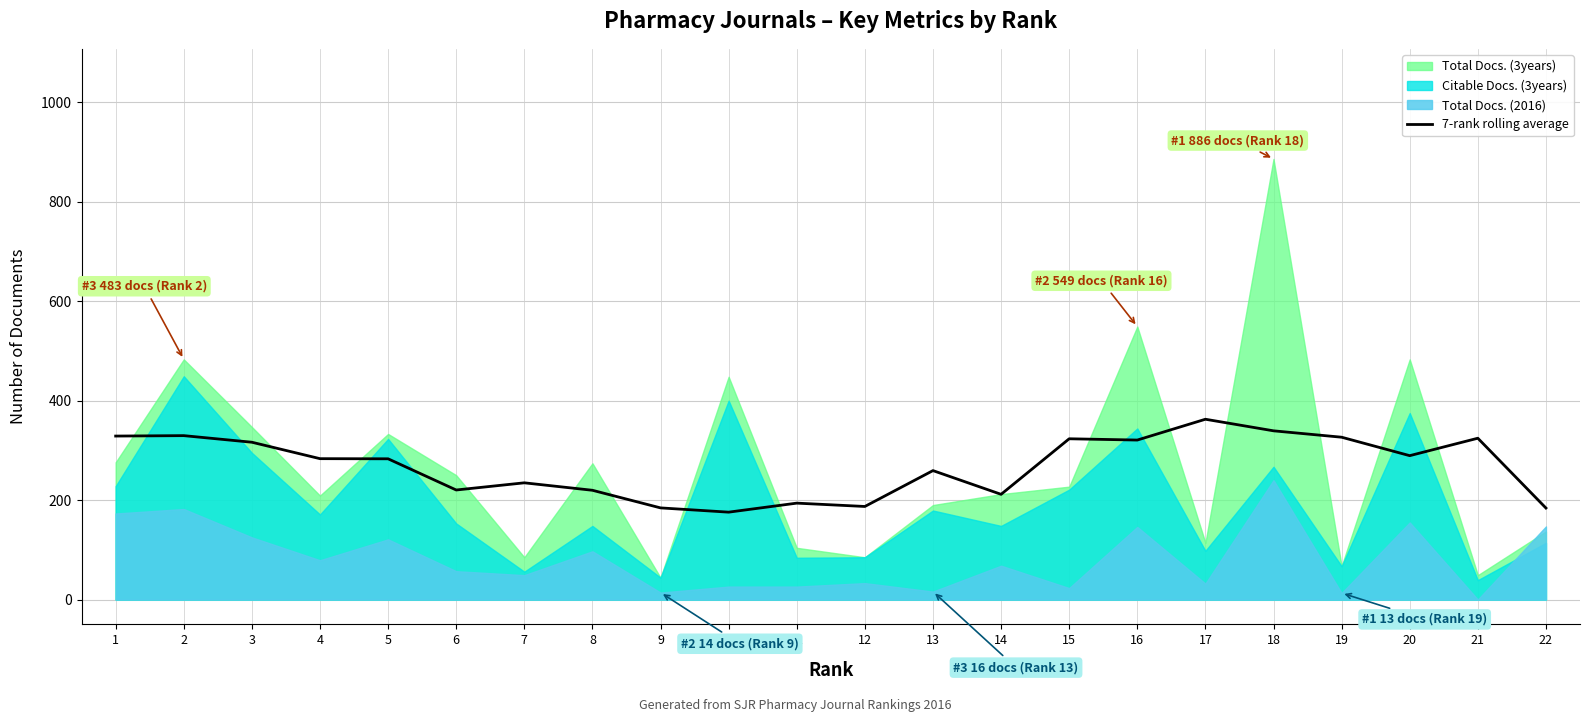

Rank the categories by value from highest to lowest.

17, 18, 2, 1, 19, 21, 15, 16, 3, 20, 4, 5, 13, 7, 6, 8, 14, 11, 12, 9, 22, 10